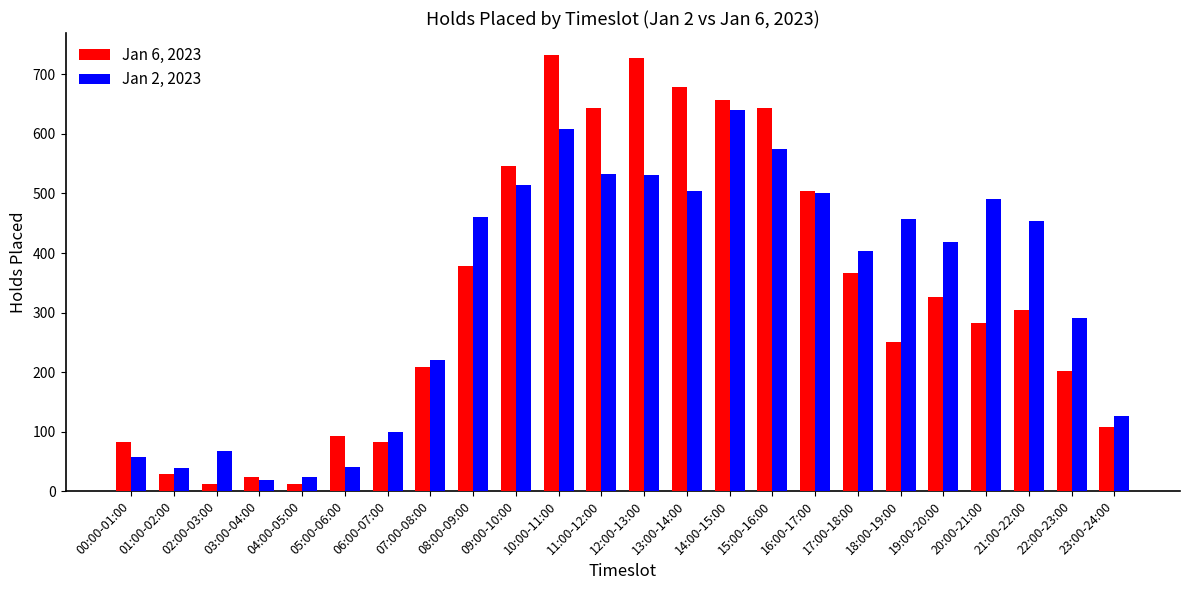

Which series has the largest range (max minus min)?

Jan 6, 2023